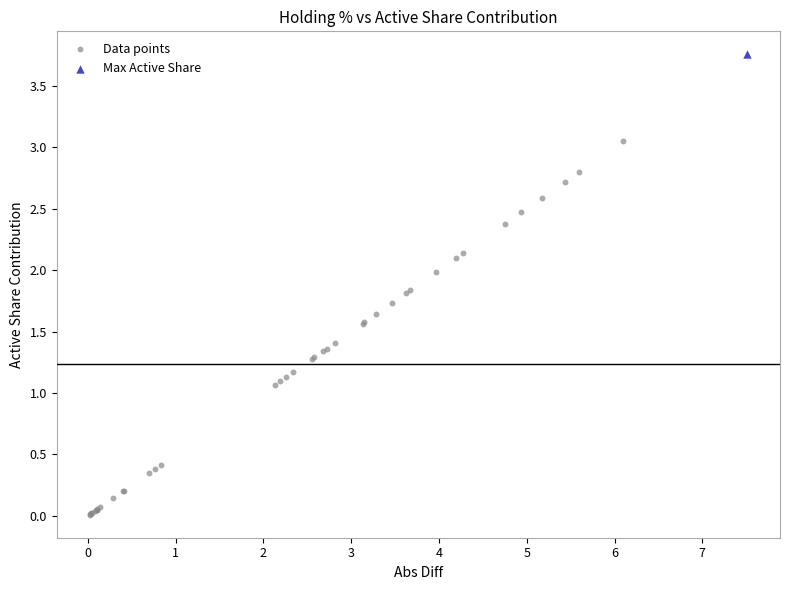

What are all the series names shown in the legend?

Data points, Max Active Share